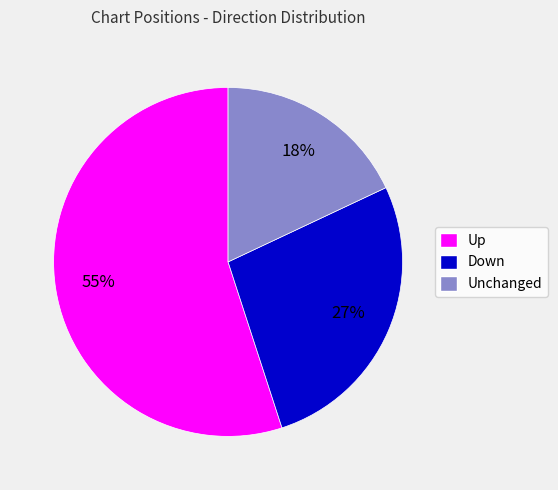

Count the number of slices in the pie.

3